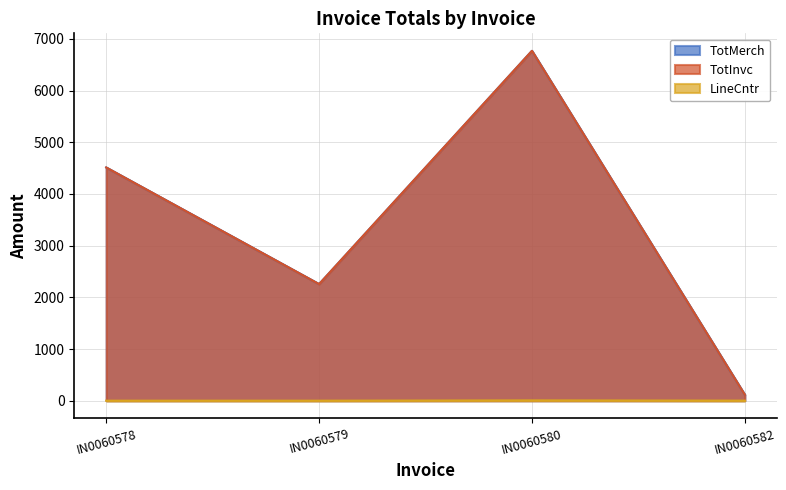

What is the spread (max minus min) of values at IN0060580?

6762.0